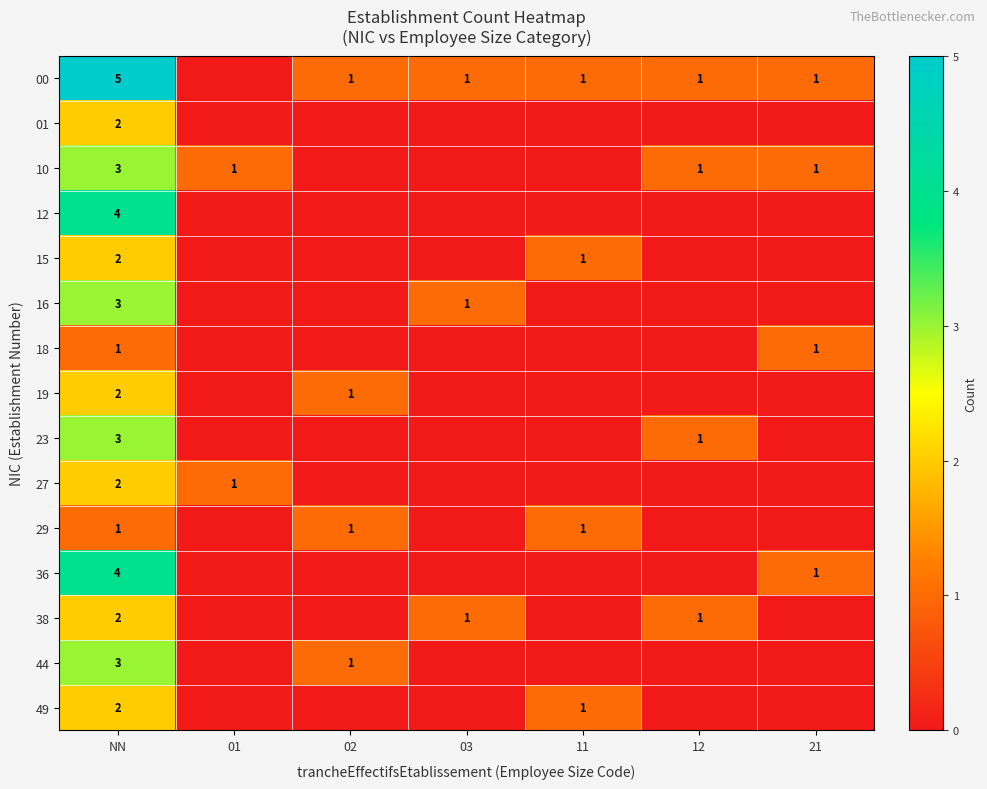

The 12 series shows 4 at NN. True or false?

True